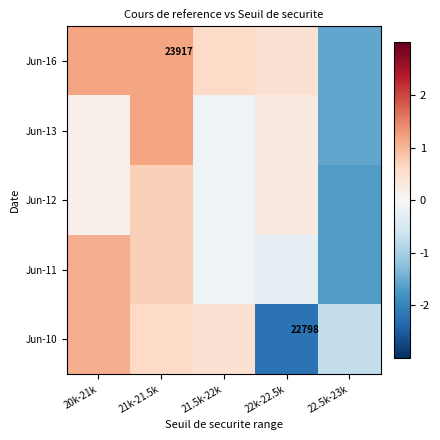

How many data points in Jun-10 are above 0?

3